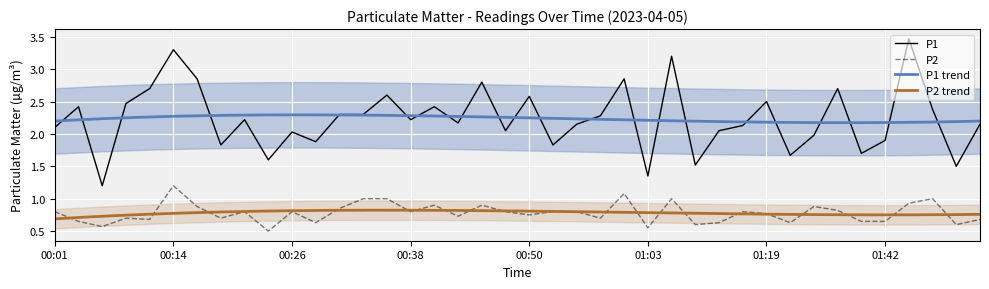

True or false: P1 and P2 intersect in this chart.

False